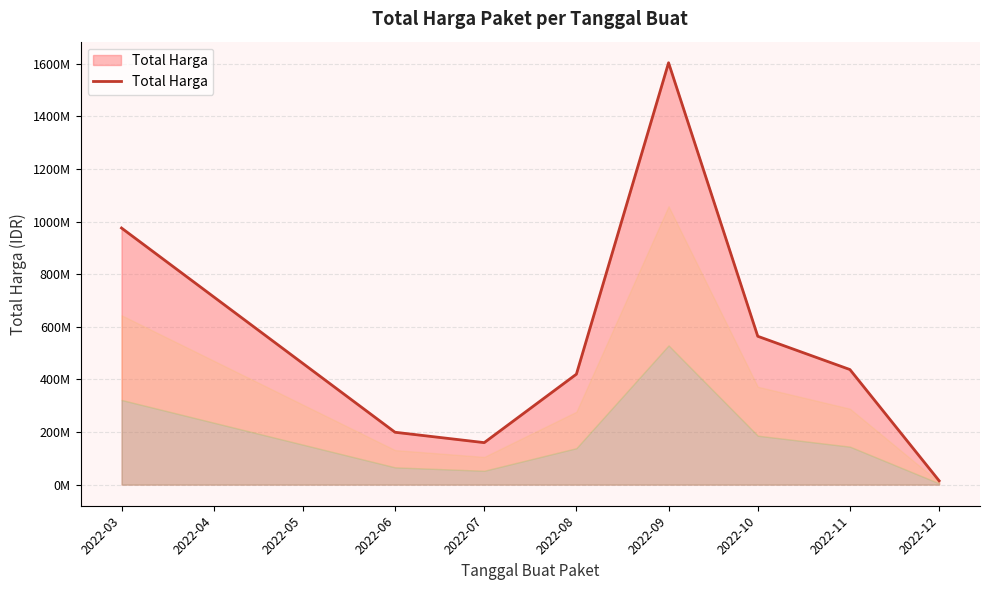

Does the chart display data point markers on the line(s)?

No